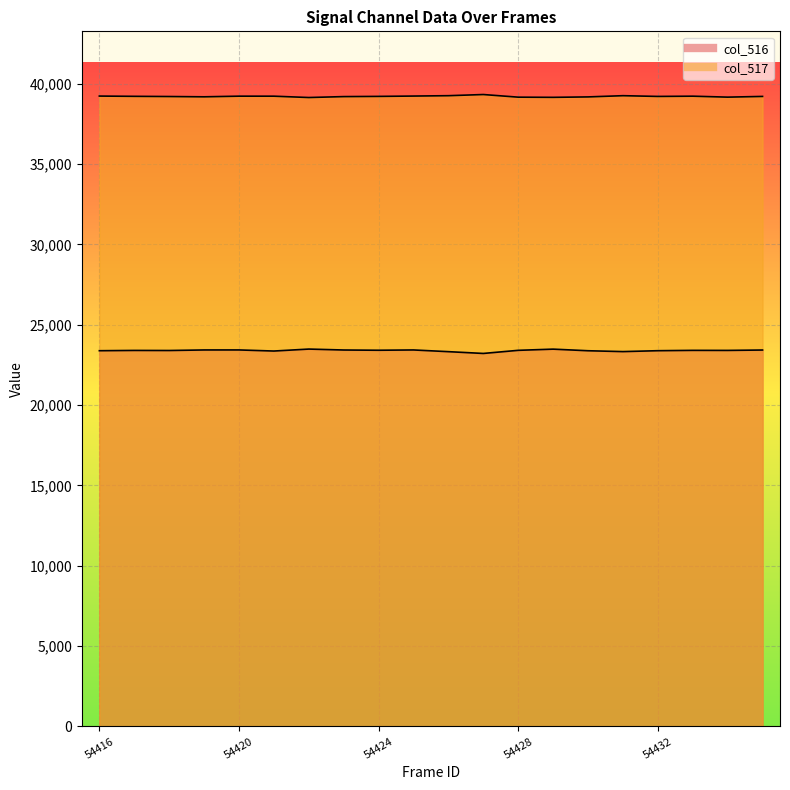

True or false: col_517 and col_516 cross at least once.

False